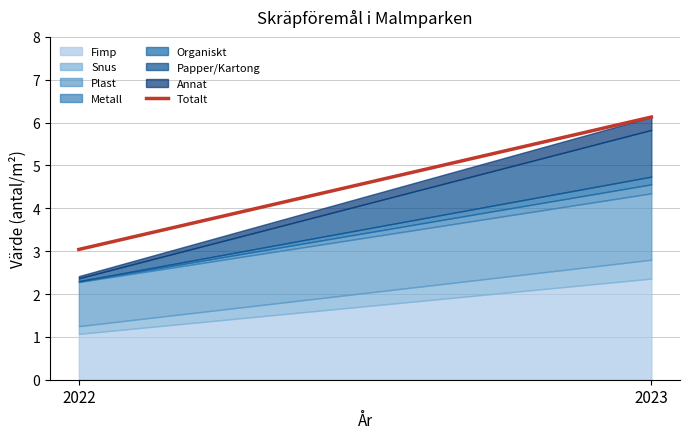

List the labels in order of value, smallest first.

2022, 2023